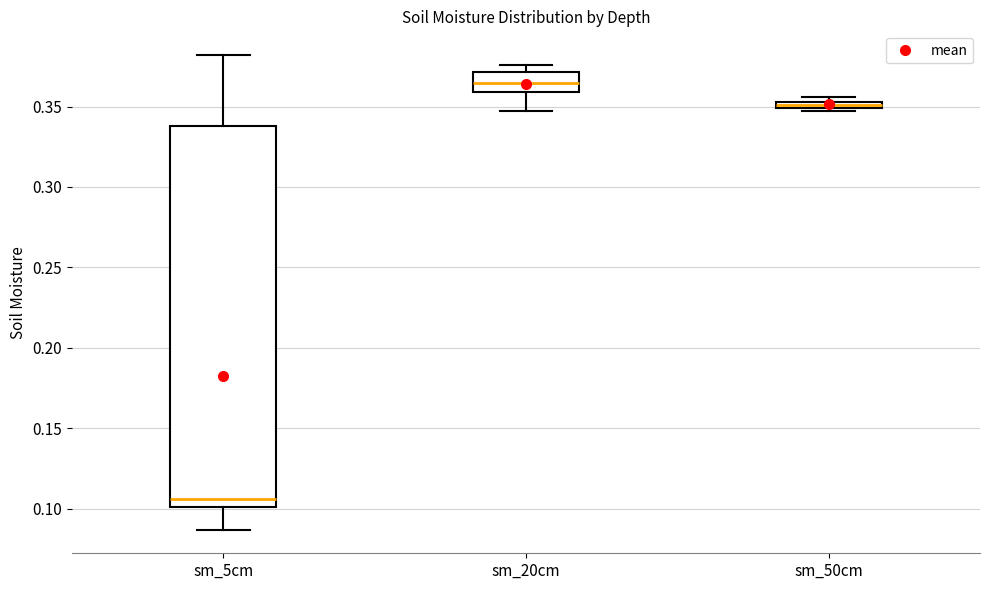

Where does the lower whisker of the box for sm_20cm end on the y-axis? The values are not printed on the chart, so give them approximately, as read against the axis.

0.345